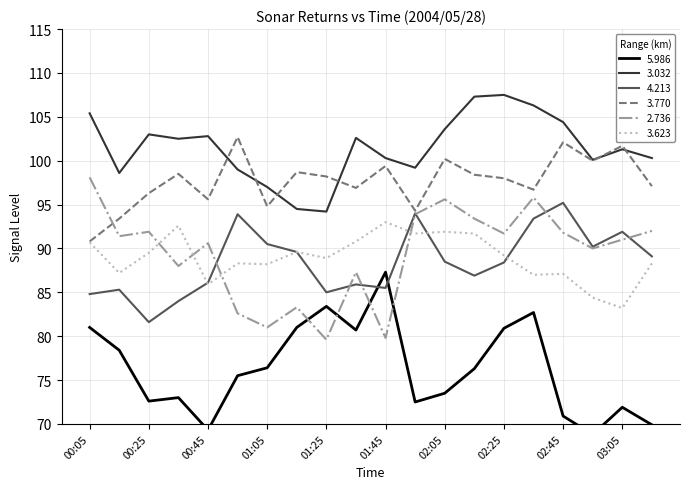

Reading right to left, extract all data points from this chart.

5.986: 69.9	71.9	68.8	70.9	82.7	80.9	76.3	73.5	72.5	87.3	80.7	83.4	81.0	76.4	75.5	69.3	73.0	72.6	78.4	81.0
3.032: 100.3	101.3	100.1	104.4	106.3	107.5	107.3	103.6	99.2	100.3	102.6	94.2	94.5	97.0	99.0	102.8	102.5	103.0	98.6	105.4
4.213: 89.1	91.9	90.2	95.2	93.4	88.4	86.9	88.5	94.0	85.5	85.9	85.0	89.6	90.5	93.9	86.1	84.0	81.6	85.3	84.8
3.770: 97.1	101.7	100.0	102.1	96.7	98.0	98.4	100.2	94.3	99.4	96.9	98.2	98.7	94.8	102.7	95.6	98.5	96.3	93.4	90.8
2.736: 92.0	91.0	90.0	91.8	95.8	91.7	93.4	95.6	93.9	79.8	87.3	79.6	83.3	81.0	82.6	90.6	88.0	91.9	91.4	98.1
3.623: 88.3	83.2	84.4	87.1	87.0	89.2	91.7	91.9	91.7	93.0	90.8	88.9	89.6	88.2	88.3	85.9	92.6	89.5	87.2	90.7